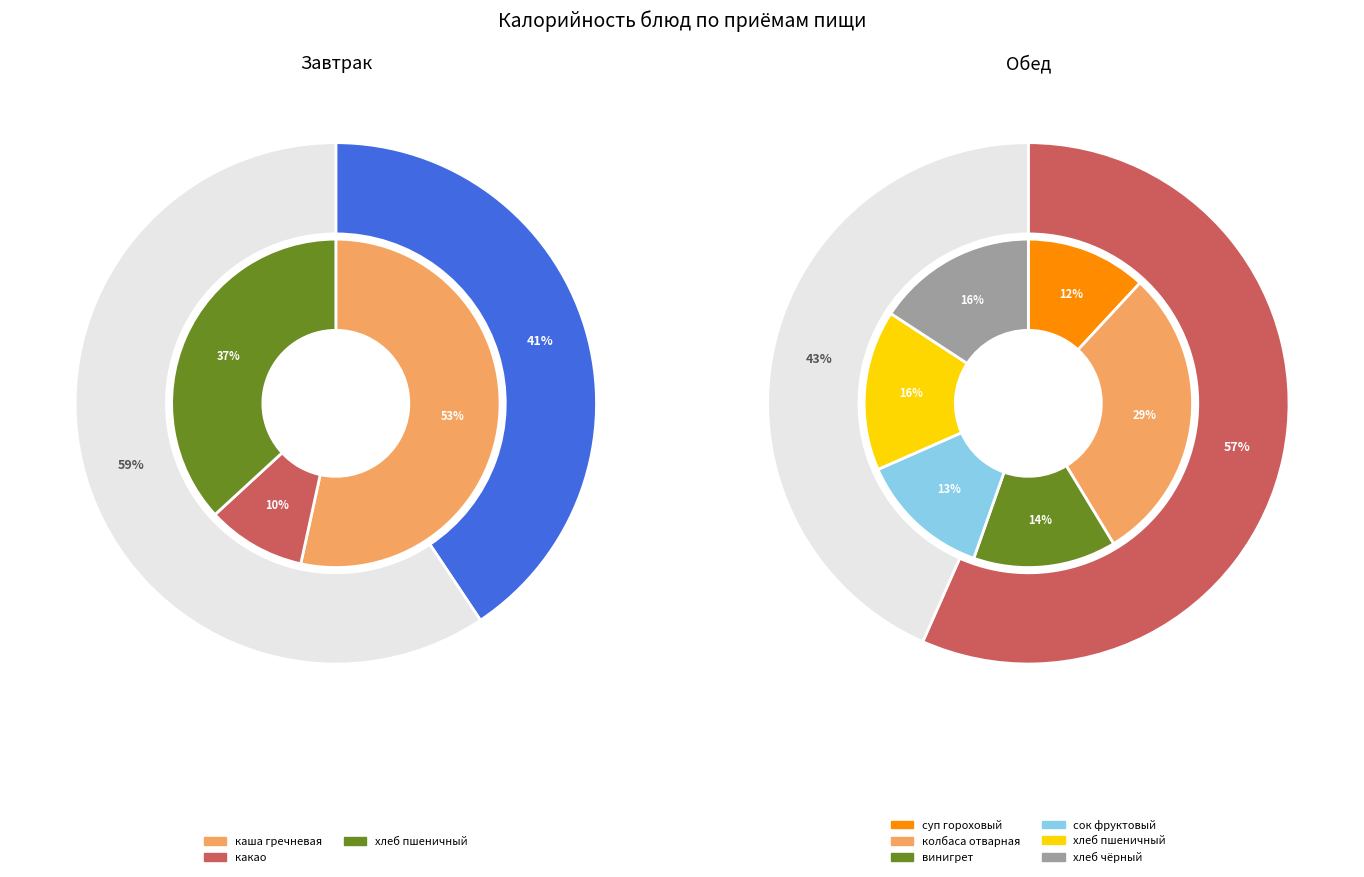

Is the sum of каша гречневая and какао greater than half?

Yes